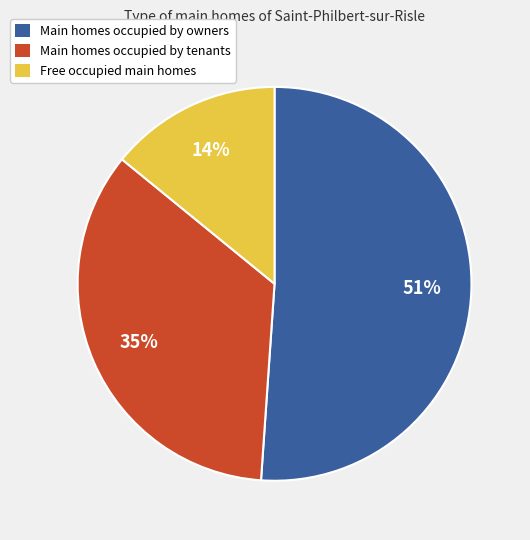

Rank the categories by value from highest to lowest.

Main homes occupied by owners, Main homes occupied by tenants, Free occupied main homes